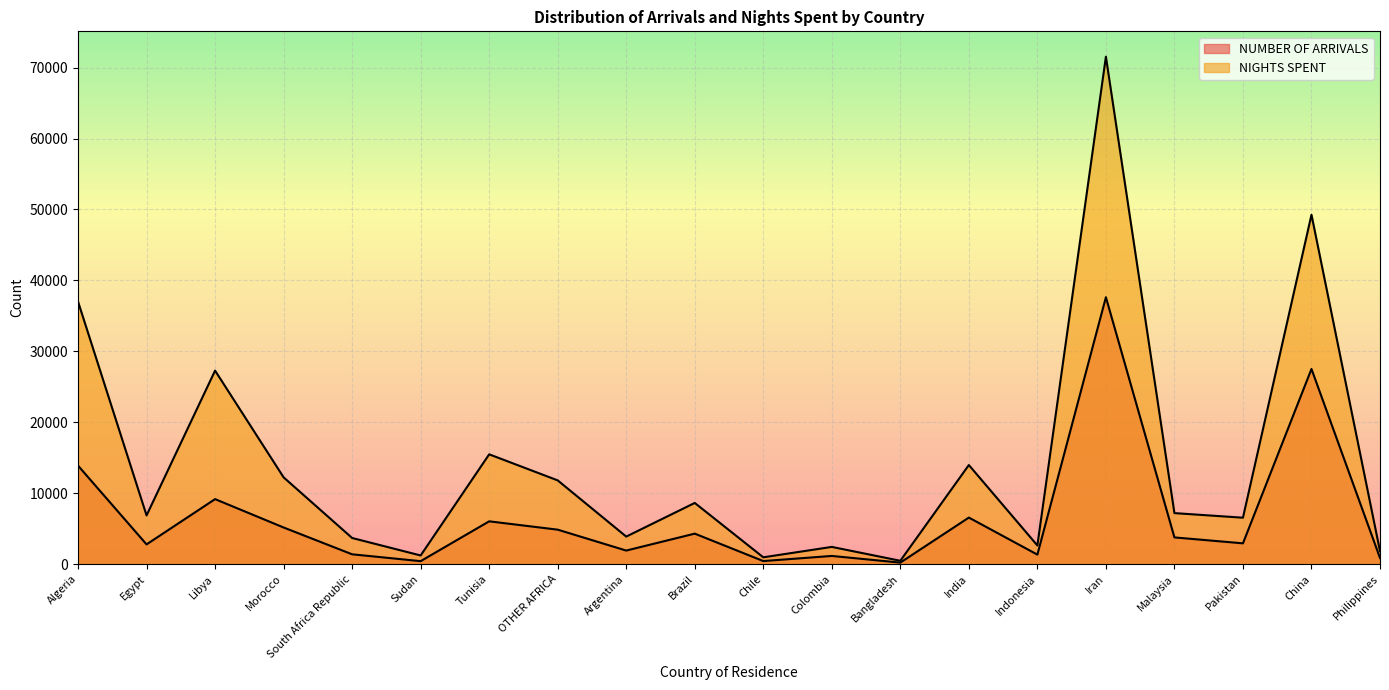

What is the difference between the NUMBER OF ARRIVALS values at Philippines and Bangladesh?

653